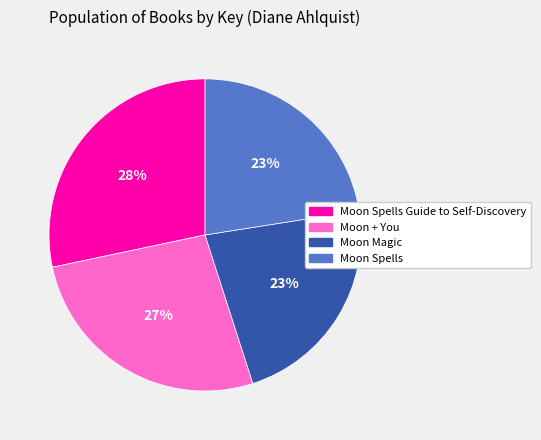

Does Moon + You account for over 50% of the chart?

No